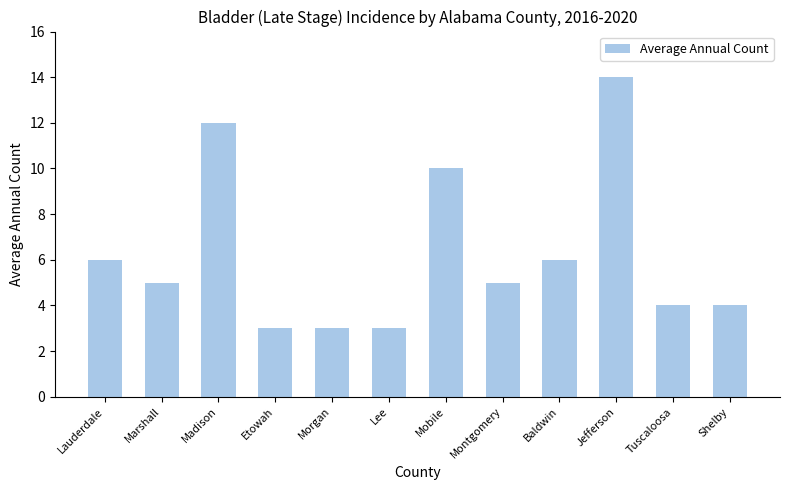

The value at Shelby is 4. True or false?

True